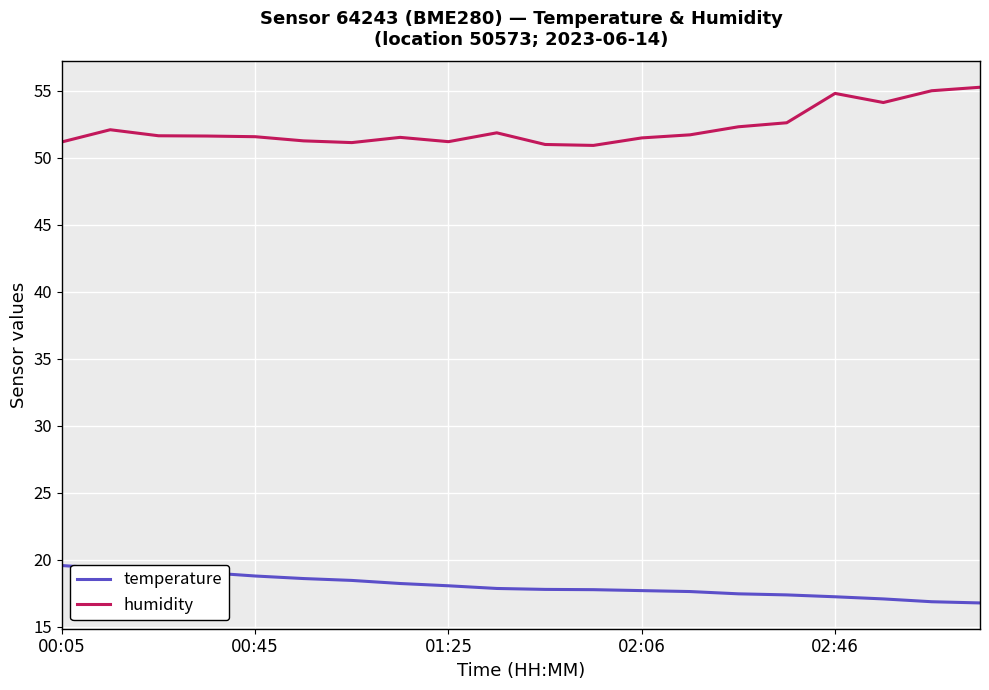

Which series has the largest total across all categories?

humidity